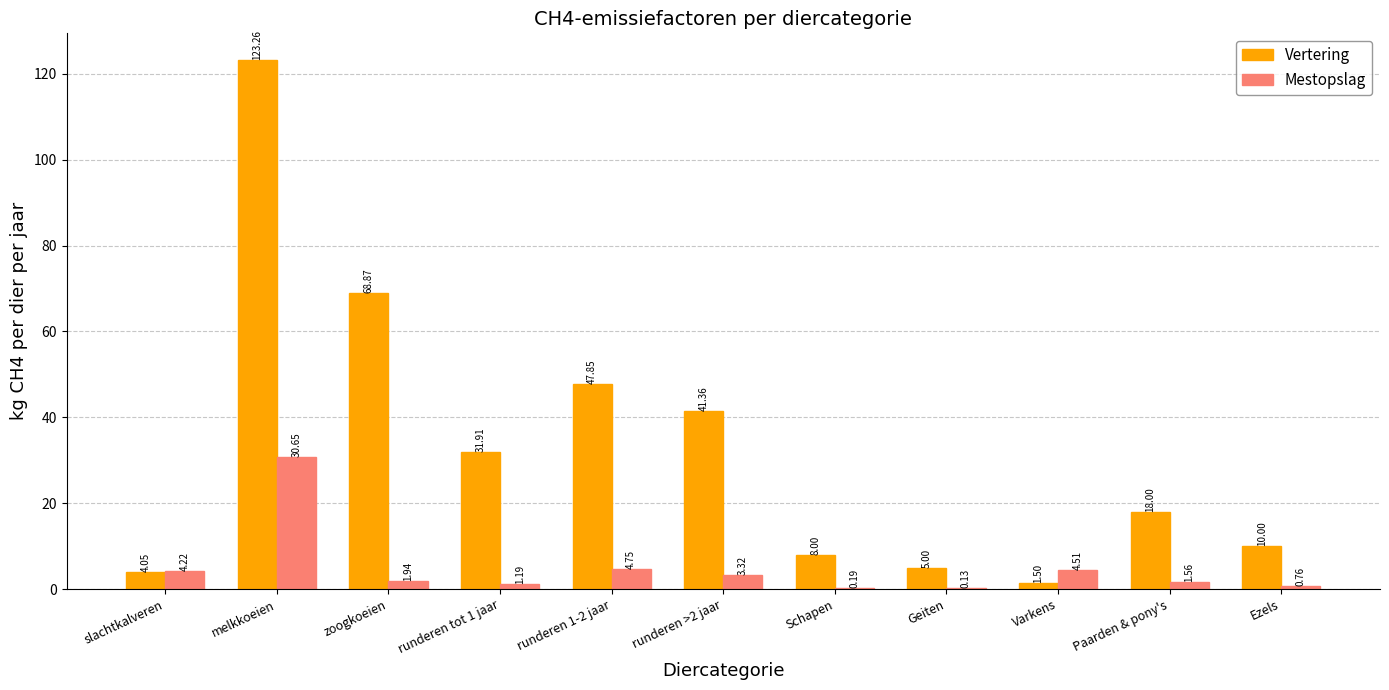

At which label does Vertering first exceed 18?

melkkoeien